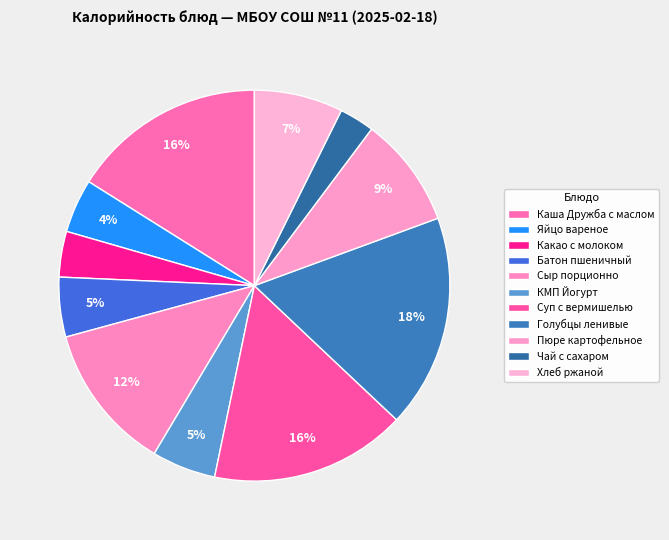

The КМП Йогурт slice represents 1% of the pie. True or false?

False